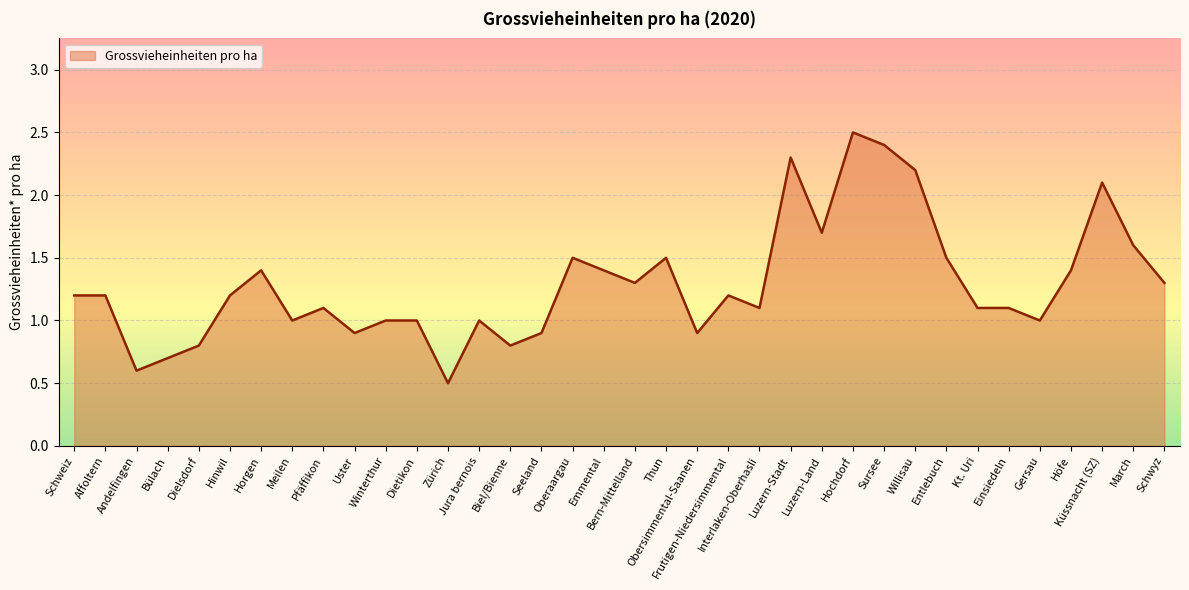

What is the difference between the values at Bern-Mittelland and Bülach?

0.6